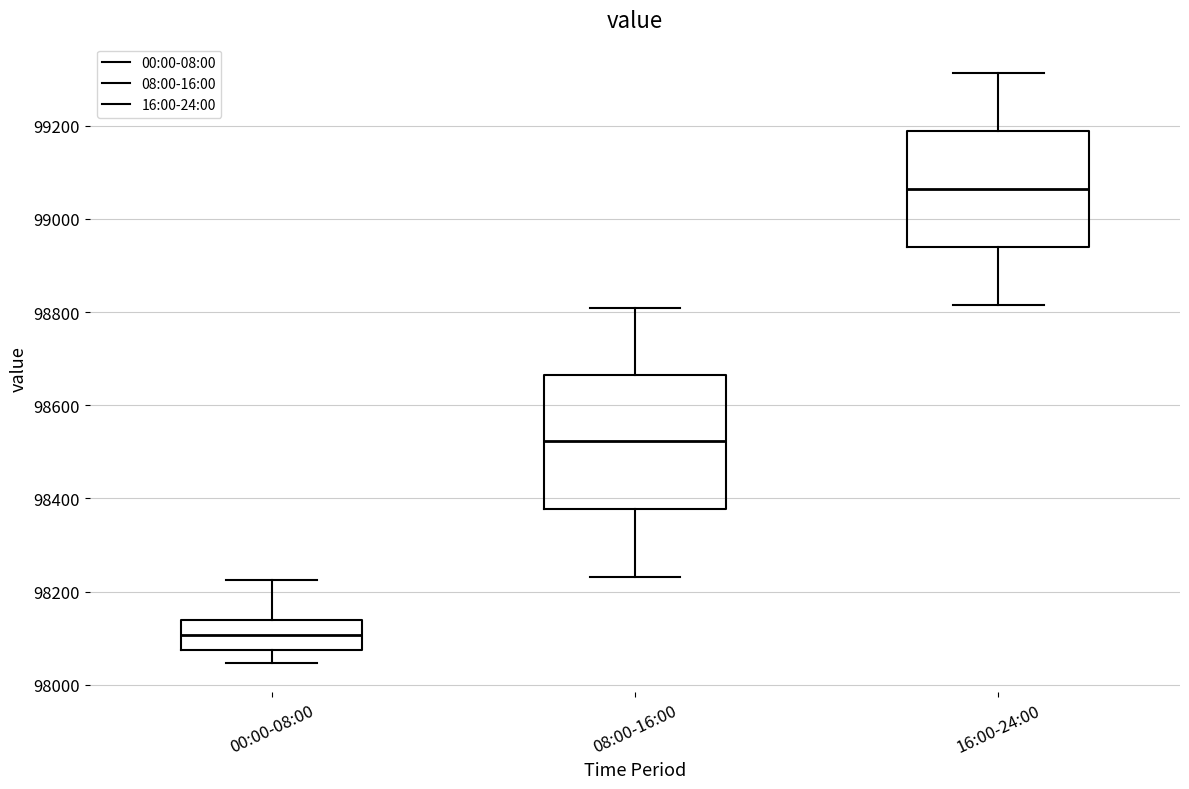

Where is the lower edge of the box for 08:00-16:00 on the y-axis? The values are not printed on the chart, so give them approximately, as read against the axis.

98380